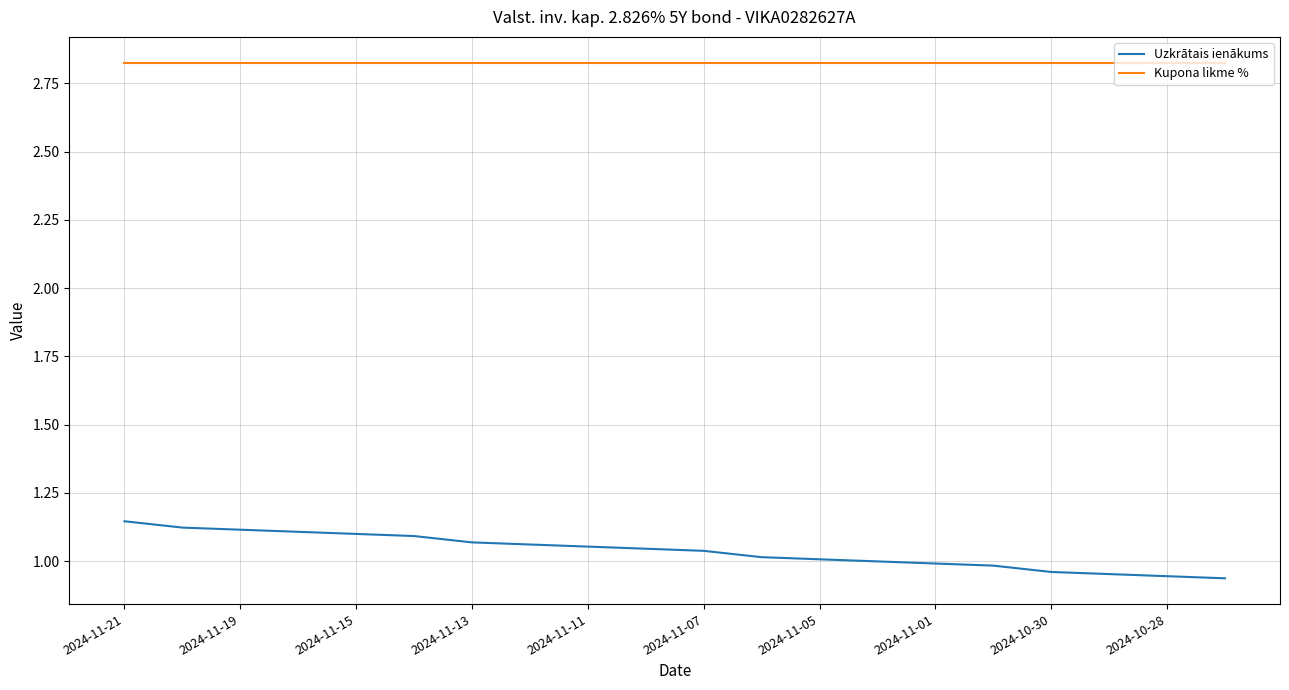

Which series has the largest total across all categories?

Kupona likme %